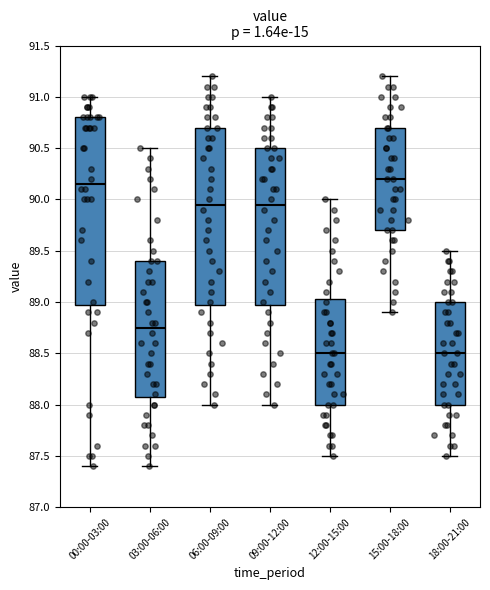

Comparing the boxes themselves (not the whiskers), which one is the tallest?

00:00-03:00